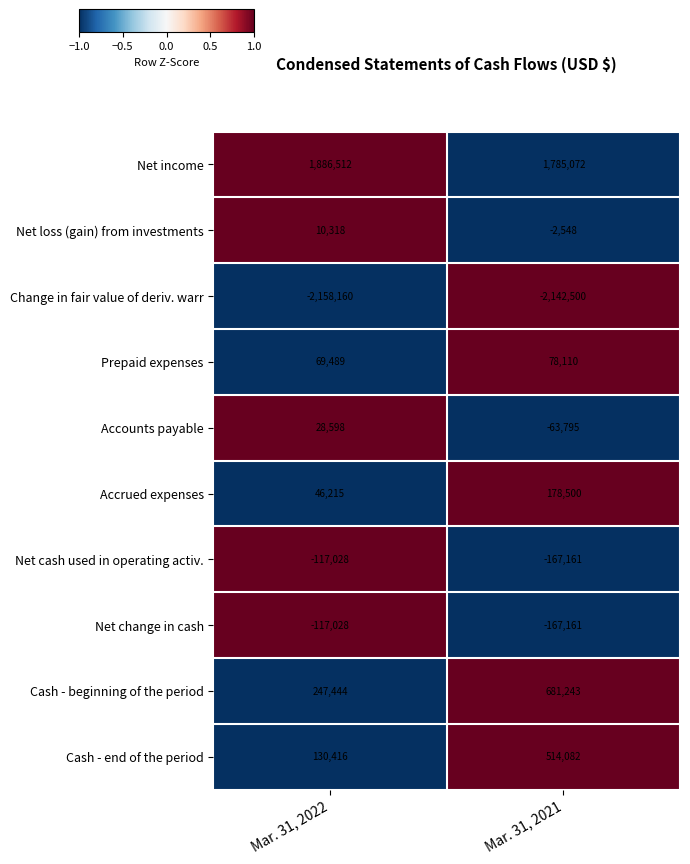

Reading left to right, list all the values displayed in this chart.

Net income: 1886512	1785072
Net loss (gain) from investments: 10318	-2548
Change in fair value of deriv. warr: -2158160	-2142500
Prepaid expenses: 69489	78110
Accounts payable: 28598	-63795
Accrued expenses: 46215	178500
Net cash used in operating activ.: -117028	-167161
Net change in cash: -117028	-167161
Cash - beginning of the period: 247444	681243
Cash - end of the period: 130416	514082